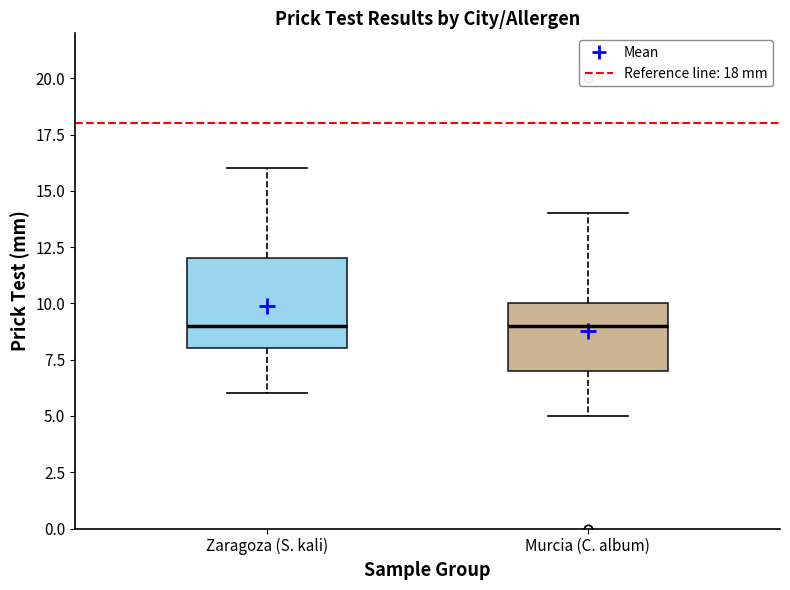

Which box is the tallest, from its lower edge to its upper edge?

Zaragoza (S. kali)